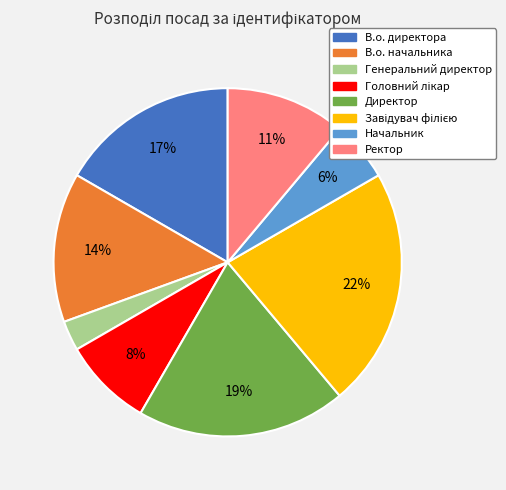

Do Директор and Генеральний директор together represent more than half of the pie?

No